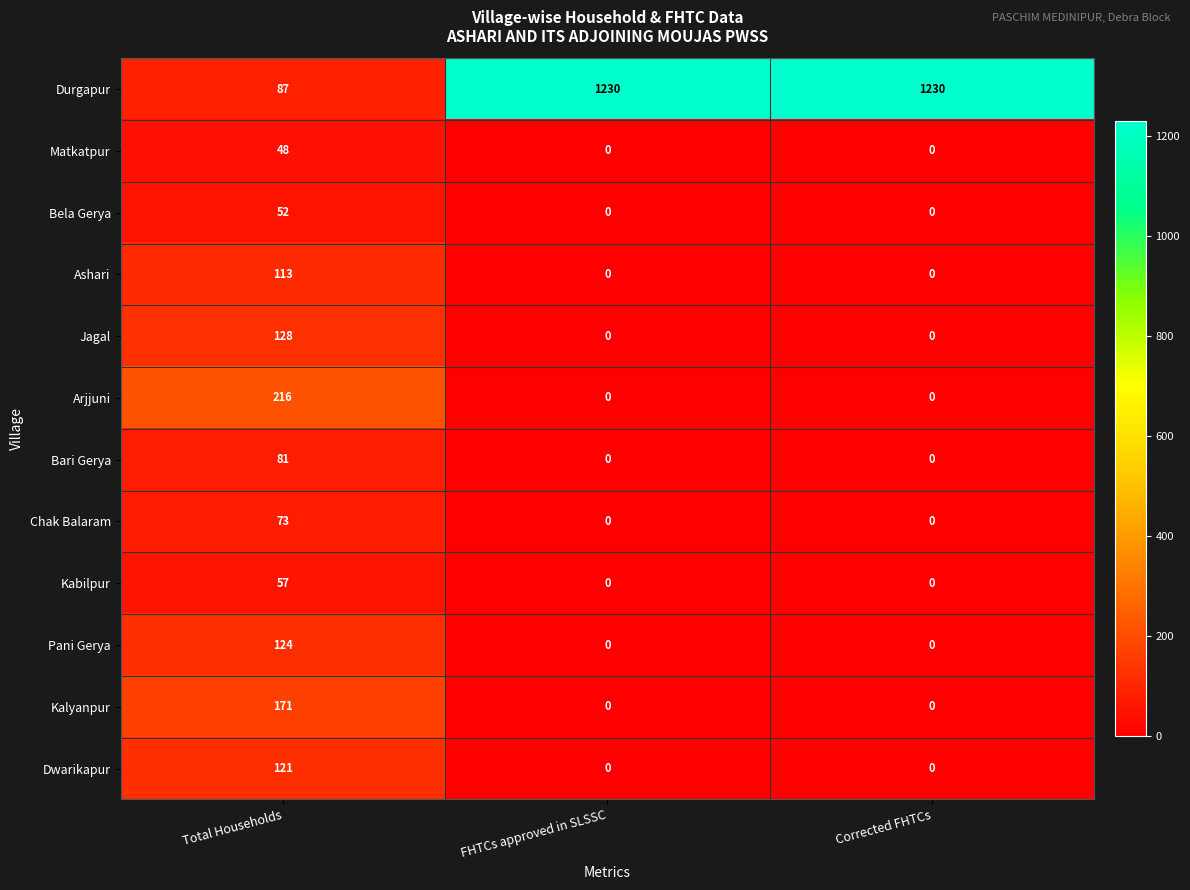

Rank the series by their maximum value, from highest to lowest.

Durgapur, Arjjuni, Kalyanpur, Jagal, Pani Gerya, Dwarikapur, Ashari, Bari Gerya, Chak Balaram, Kabilpur, Bela Gerya, Matkatpur